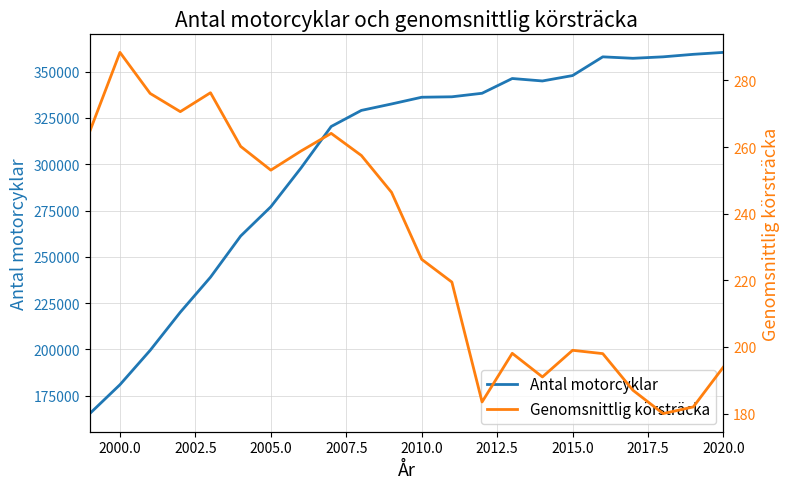

What position from the left is 2000.0?

2